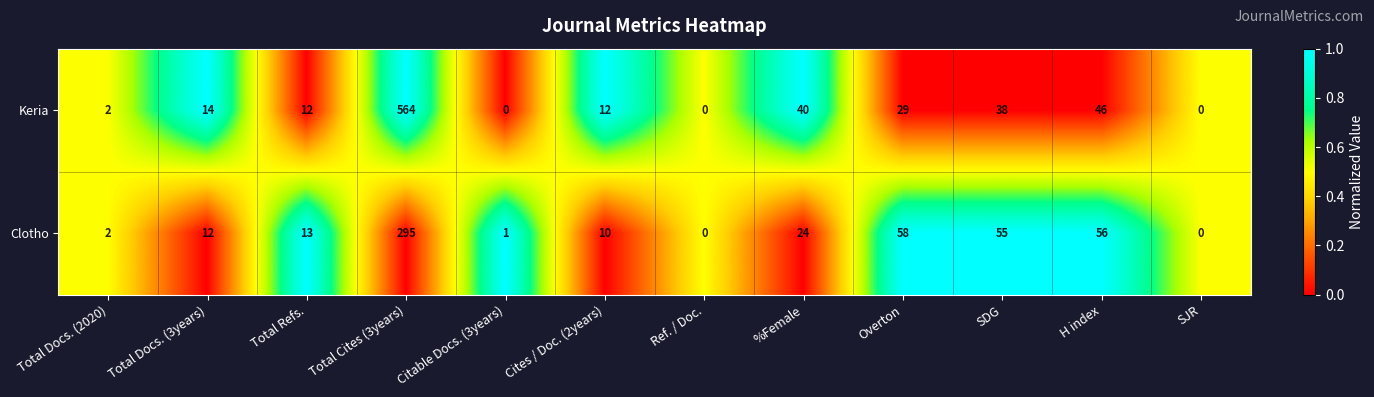

What is the difference between the maximum and minimum values in the Clotho series?

295